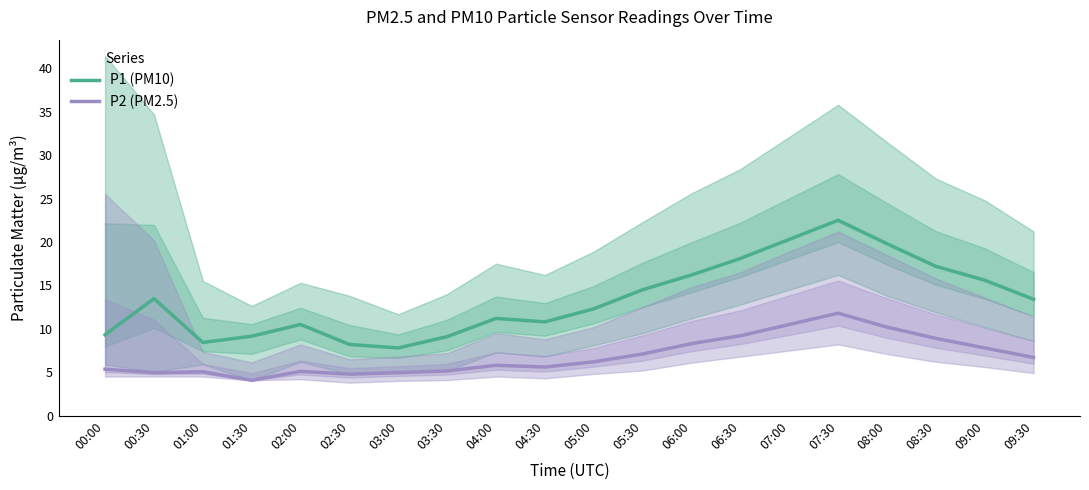

How many lines are shown in the chart?

2